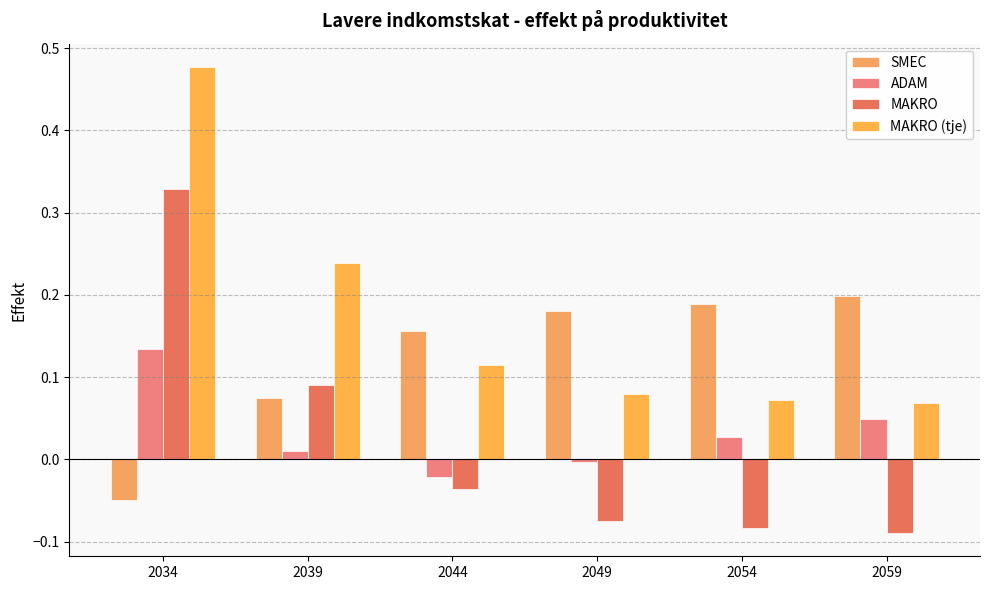

How many bars are there in each group?

4